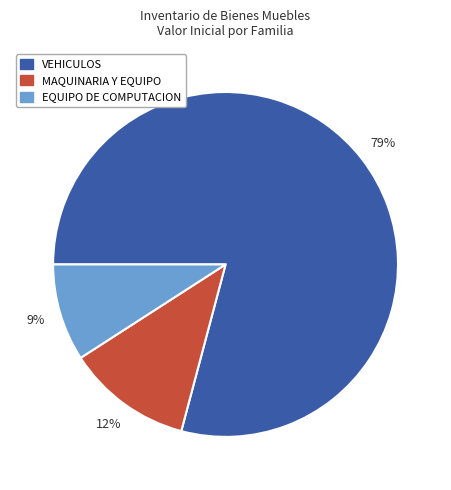

What is the smallest slice in the pie chart?

EQUIPO DE COMPUTACION